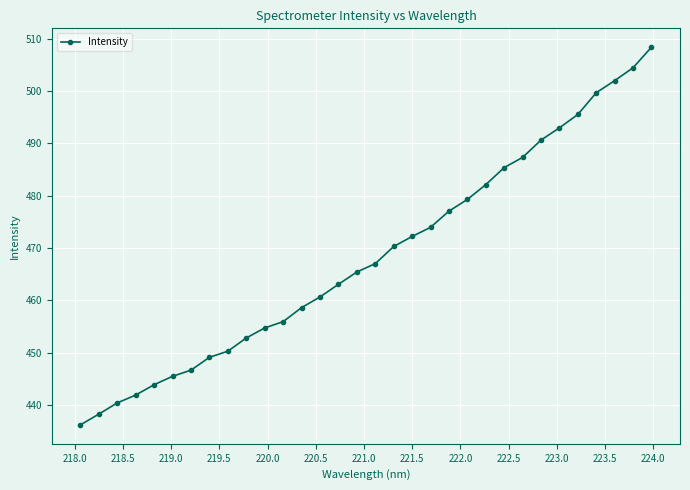

What is the greatest value displayed?

508.3